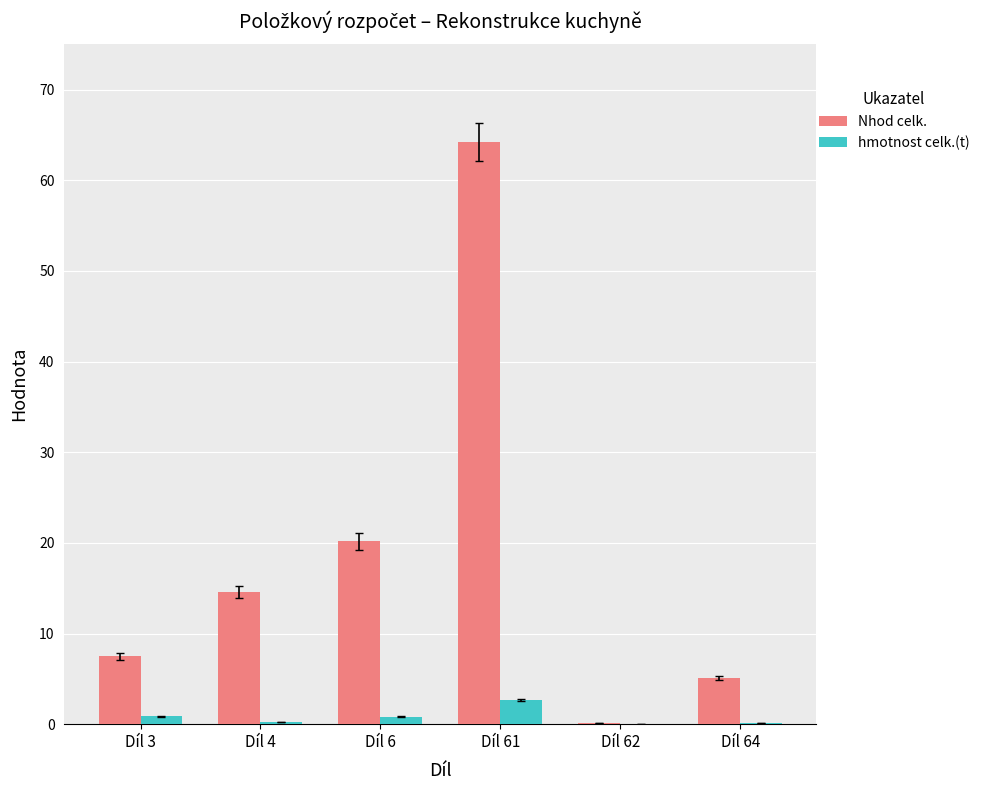

How many data points in Nhod celk. are above 14?

3